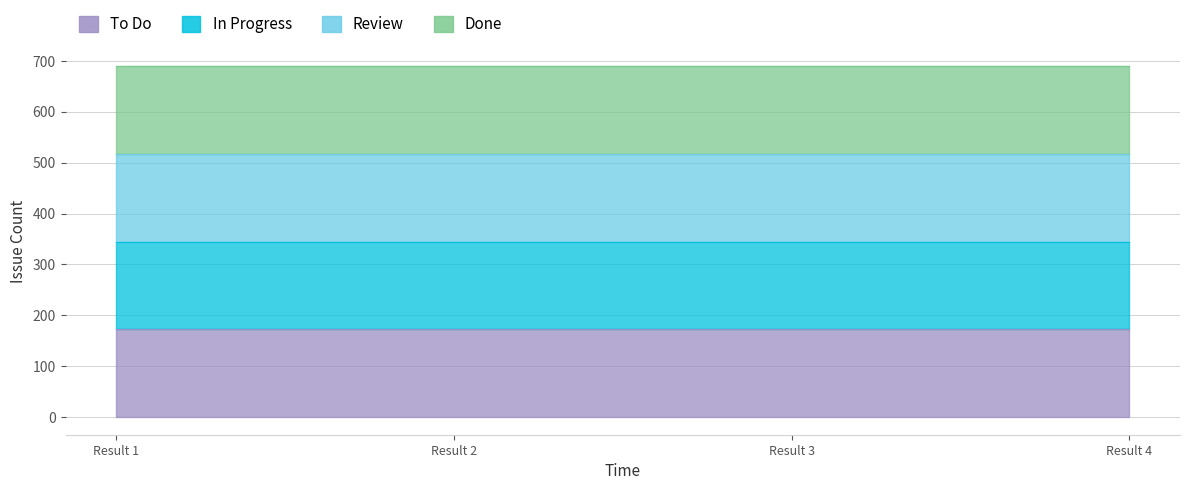

Rank the categories by Review value from highest to lowest.

1, 2, 3, 4